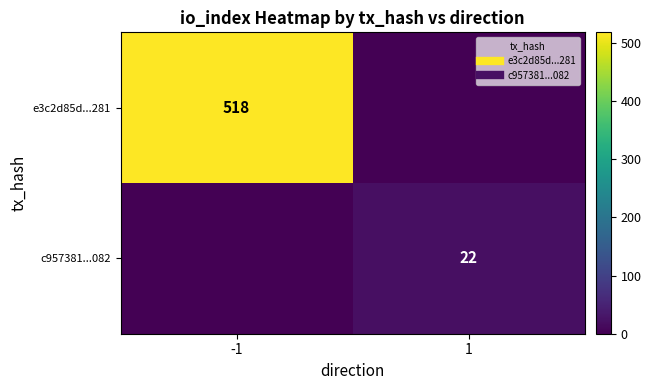

Which series has the largest range (max minus min)?

e3c2d85d...281